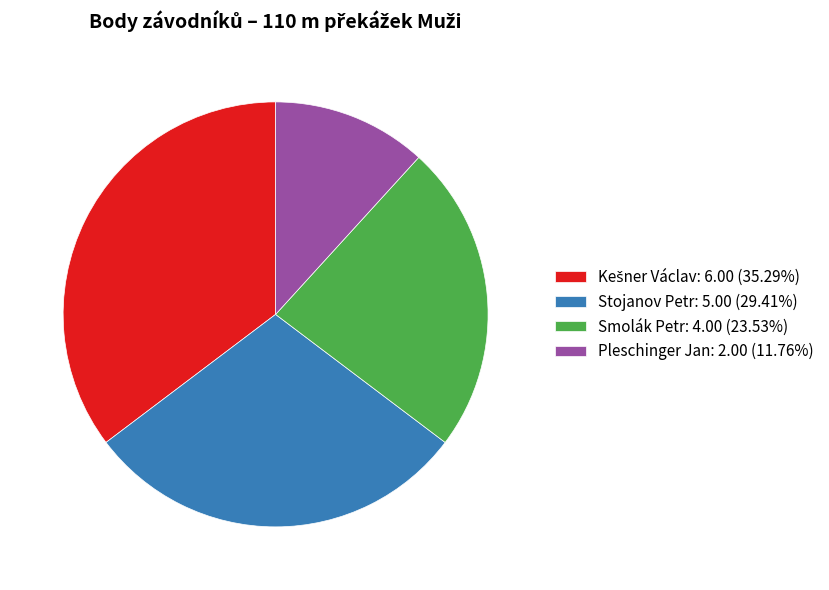

Is there any slice that represents more than half of the pie?

No